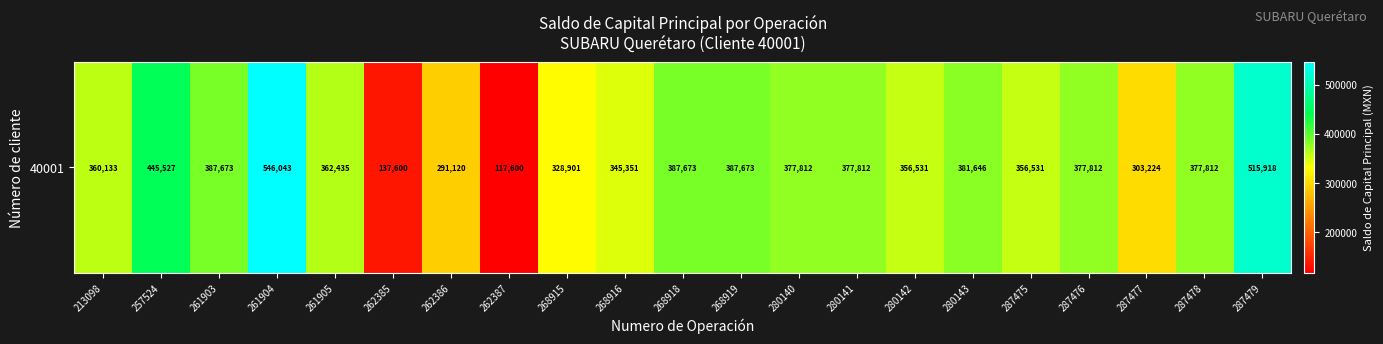

Which has a higher value, 268918 or 261904?

261904